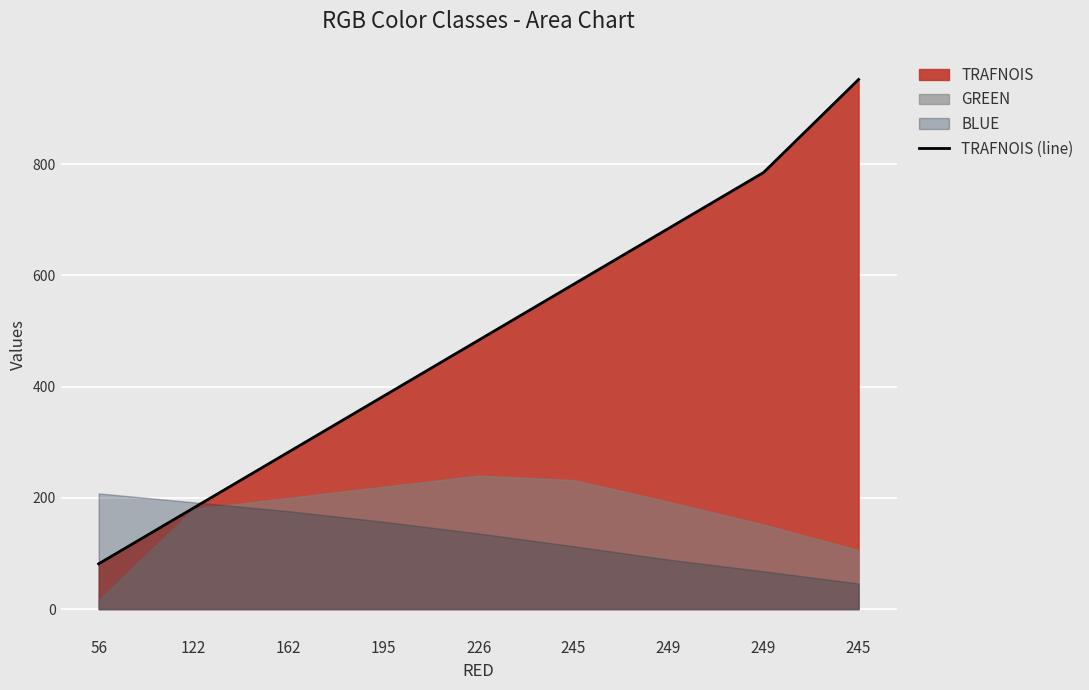

What is the change in value from 195 to 245?

+201.0